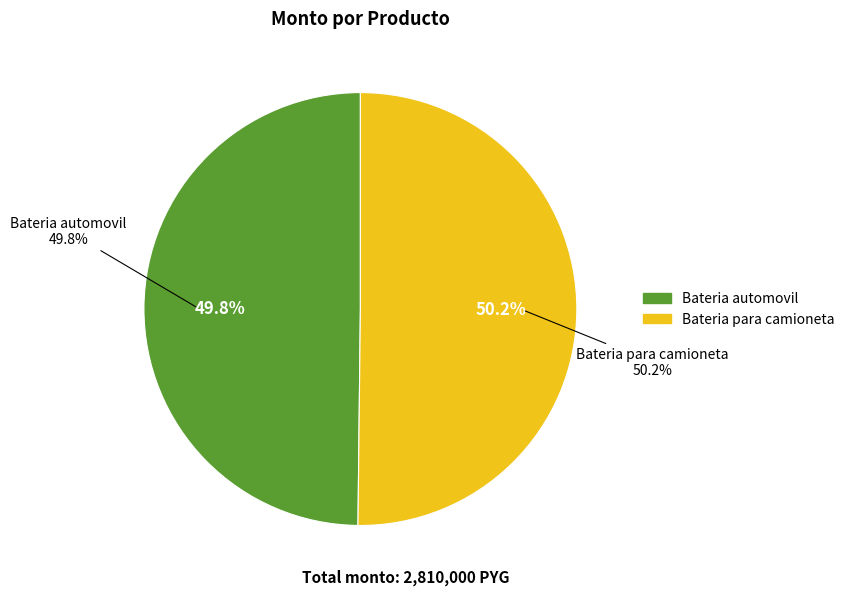

What is the ratio of the value at Bateria automovil to the value at Bateria para camioneta?

1.0